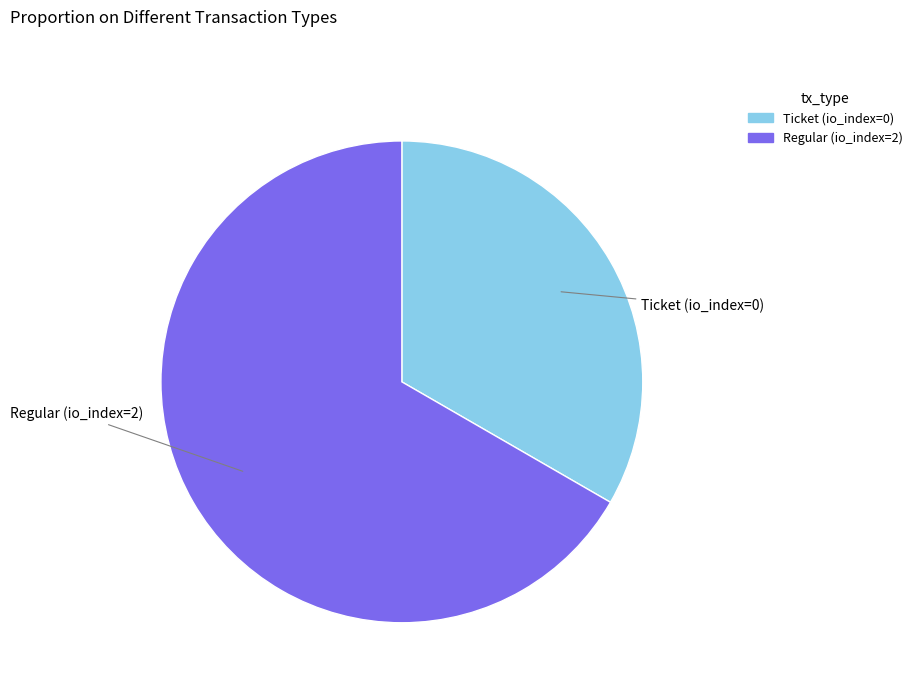

Is Regular (io_index=2) the majority of the pie?

Yes